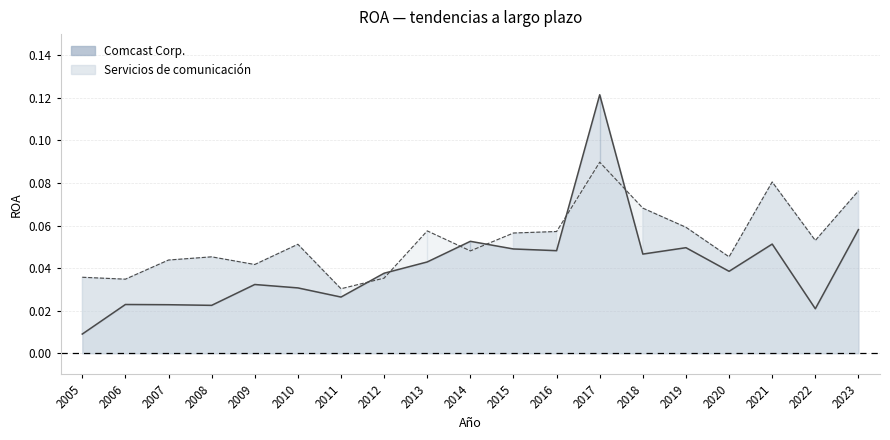

Count the number of categories in the chart.

19